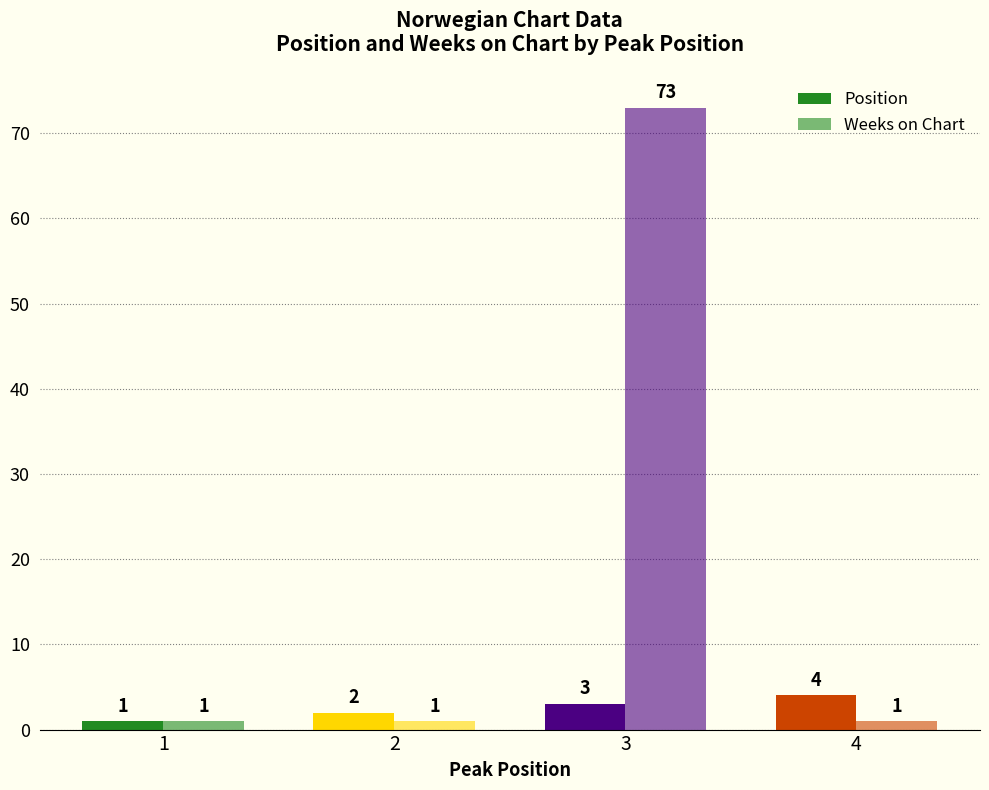

How many data points in Position are less than 3?

2